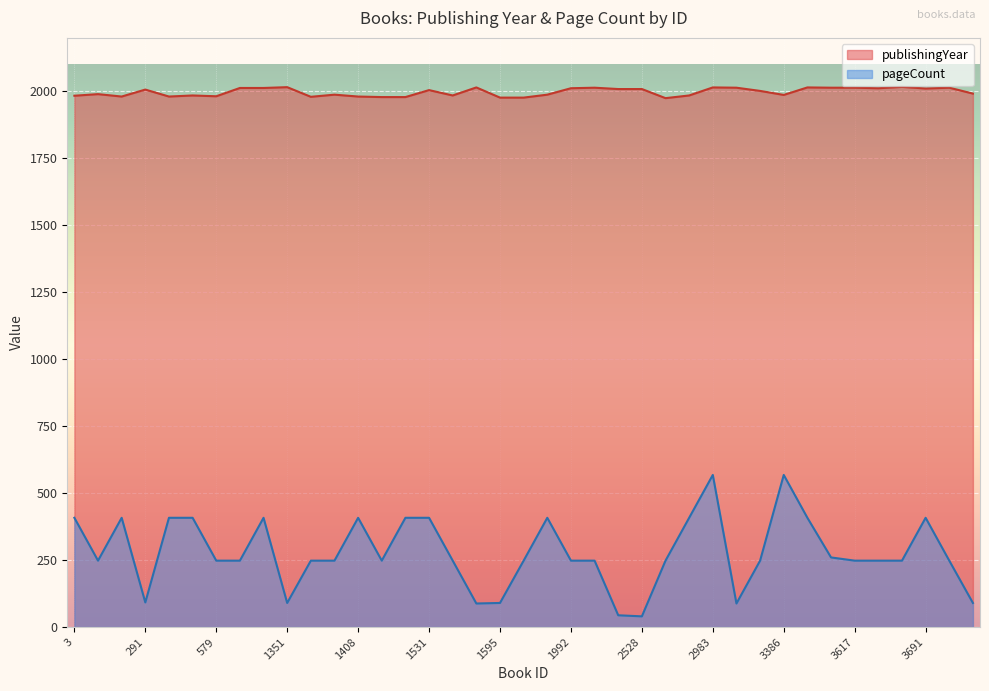

What is the difference between the maximum and second lowest values in the publishingYear series?

40